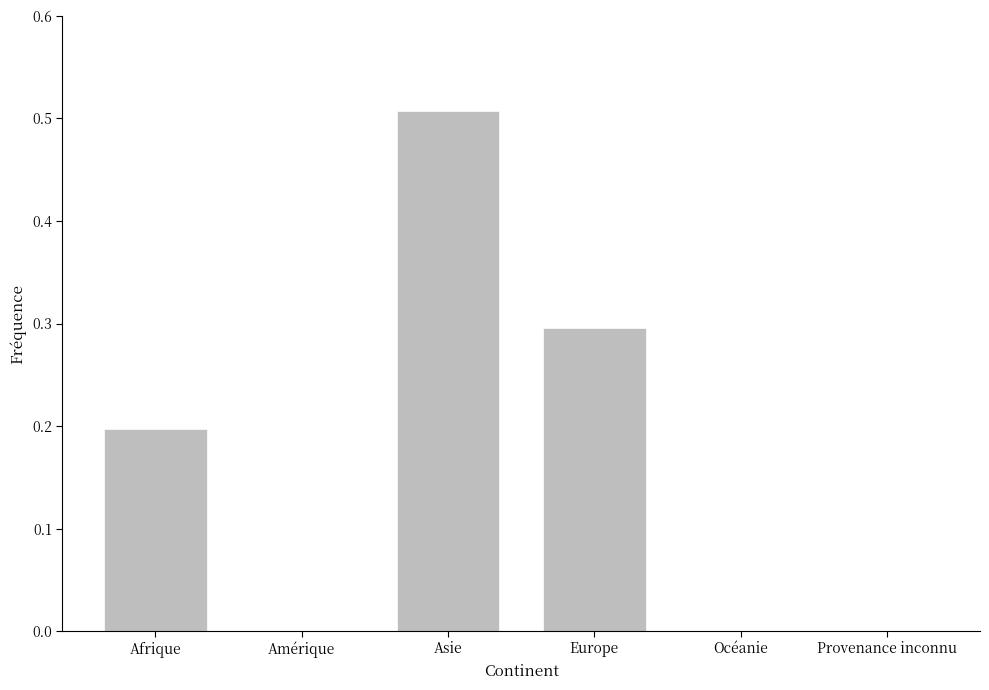

How many data points does each series have?

6